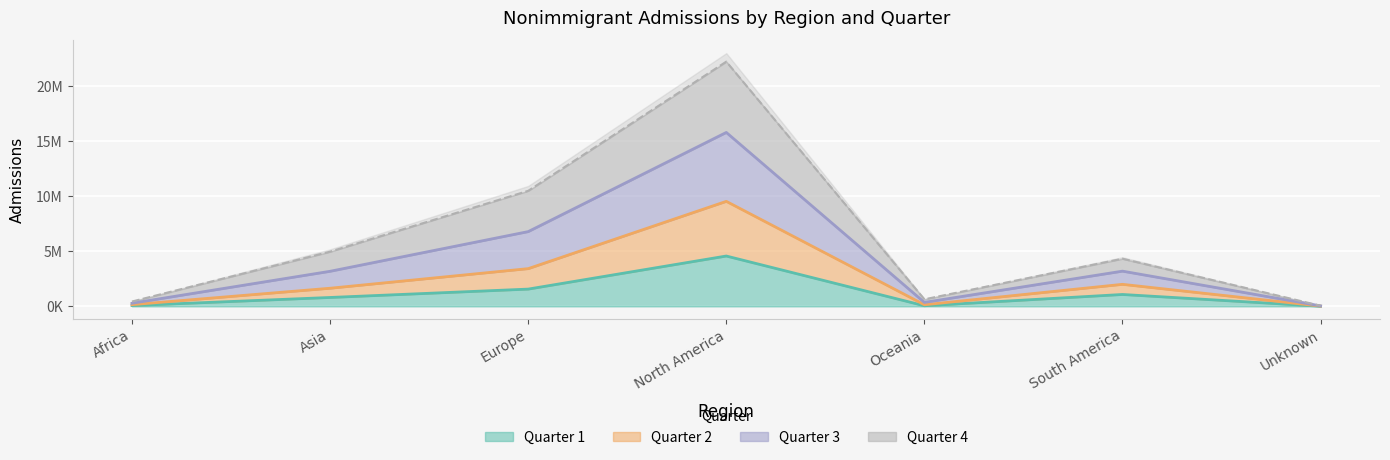

True or false: Quarter 4 and Quarter 3 cross at least once.

False